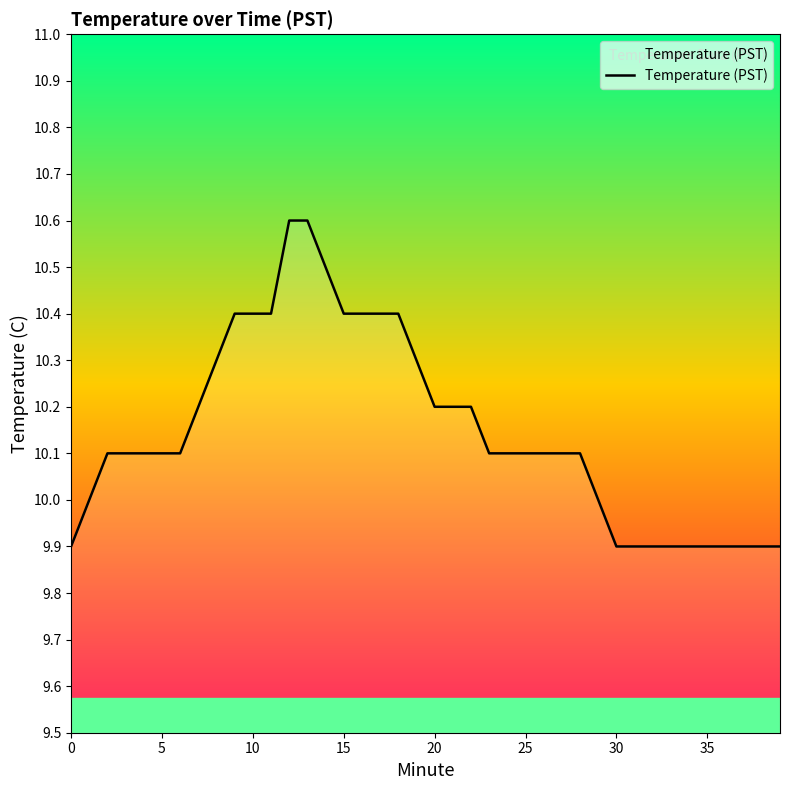

What is the greatest value displayed?

10.6